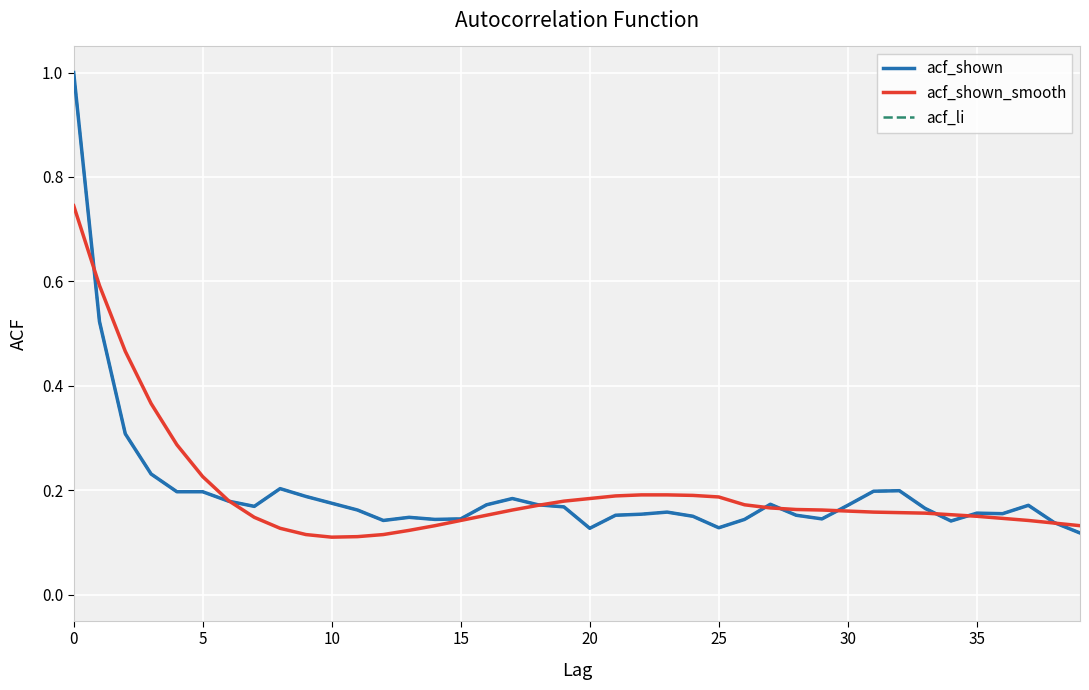

Is this an area chart (filled region under the line)?

No